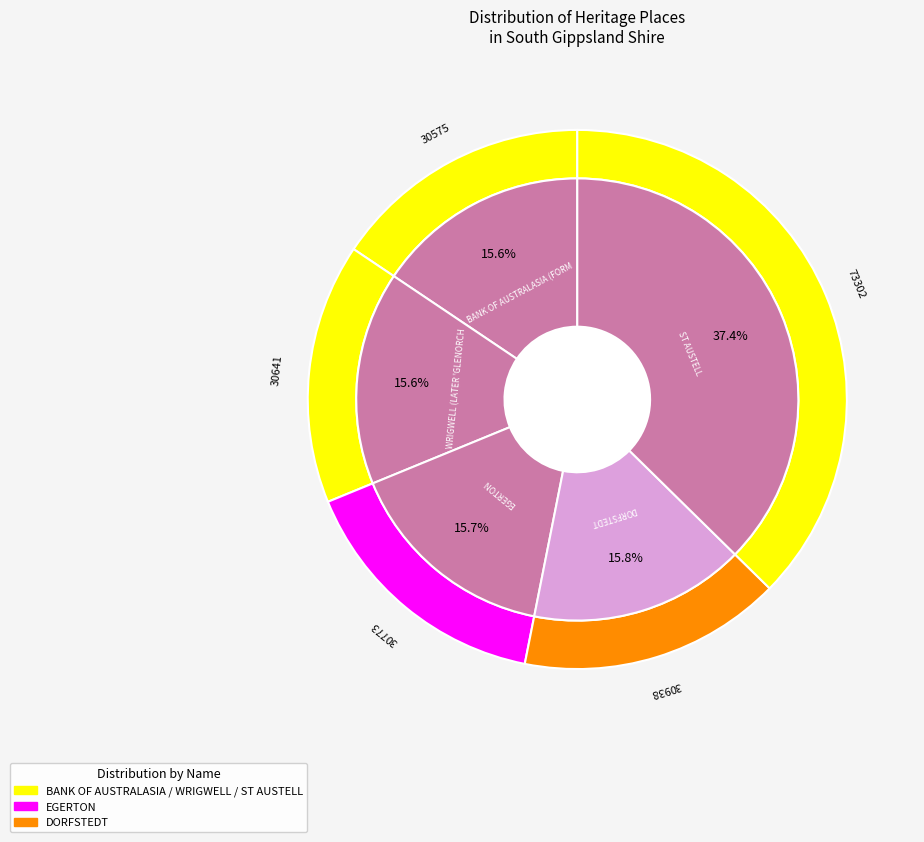

To the nearest percent, what is the combined percentage of WRIGWELL (LATER 'GLENORCHY') and BANK OF AUSTRALASIA (FORMER)?

31%